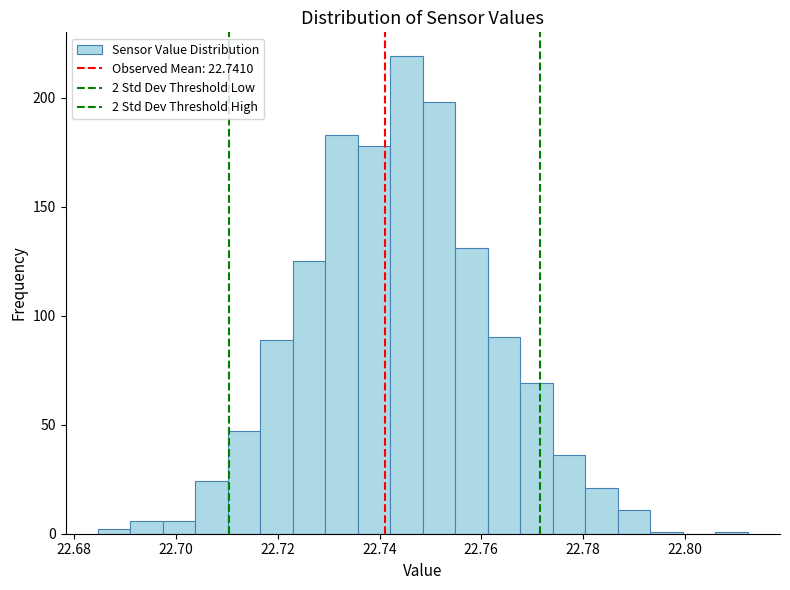

Read against the x-axis, roughly where is the centre of the tallest bar?

22.746